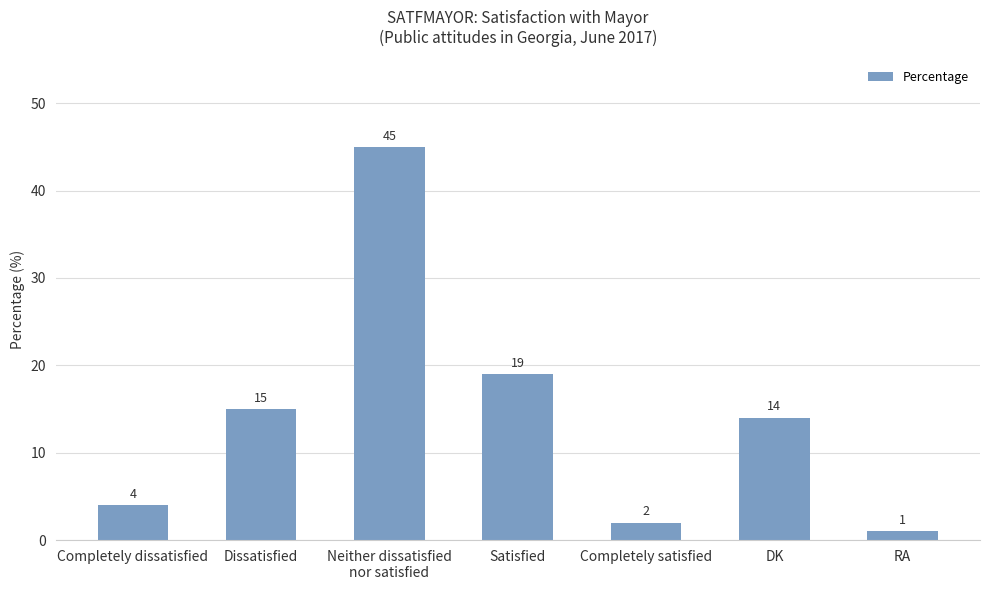

What is the value of the 7th bar from the left?

1